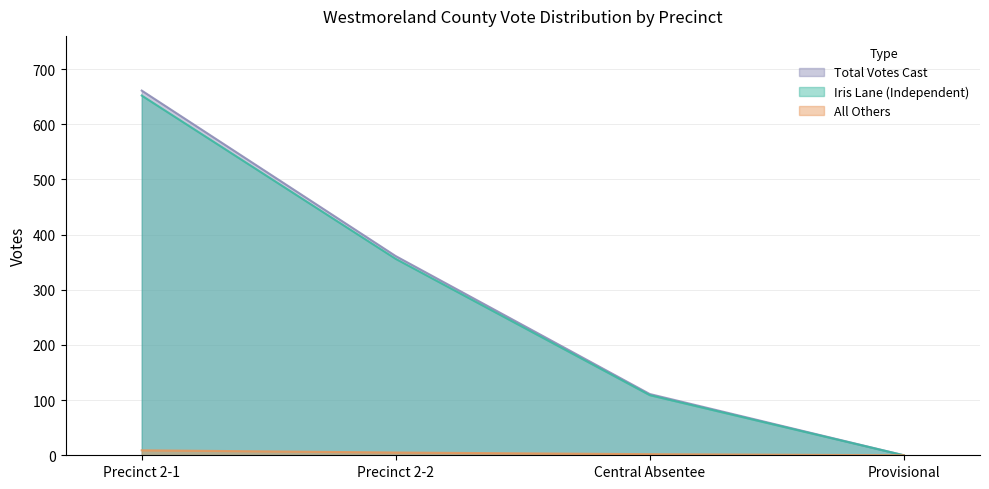

True or false: All Others has more than 2 interior local peaks.

False